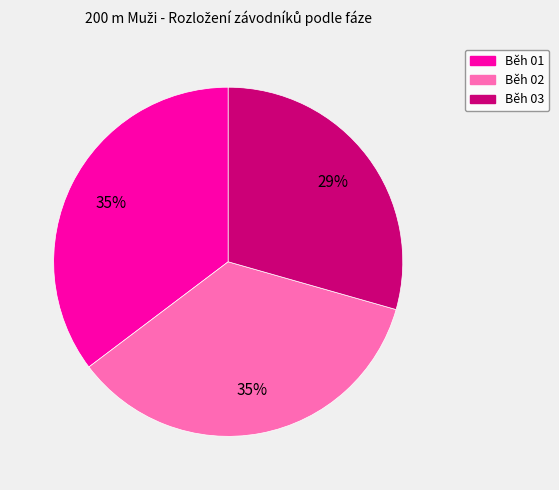

To the nearest percent, what is the combined percentage of Běh 02 and Běh 03?

65%